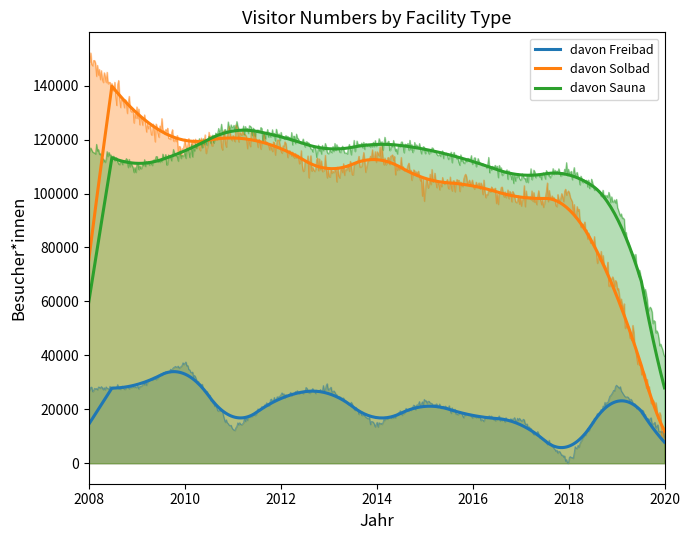

What is the value of the davon Freibad point at the 5th from the left?

25195